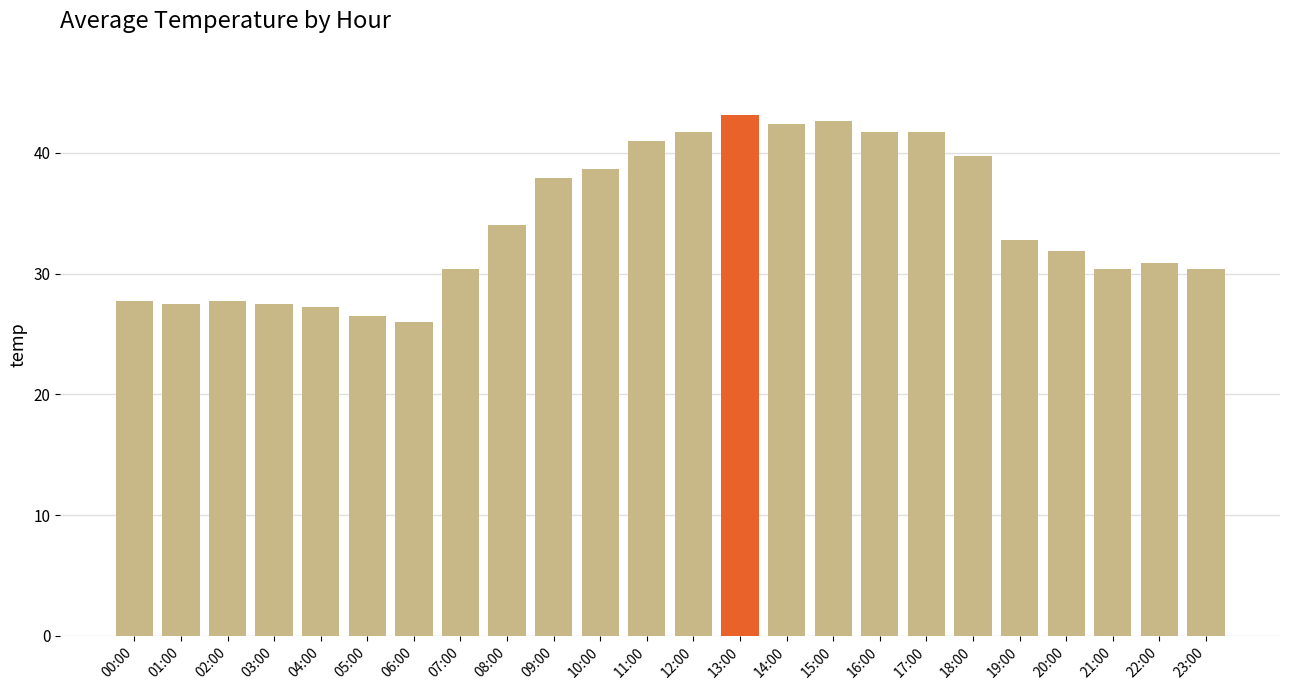

How many distinct data groups are displayed?

1